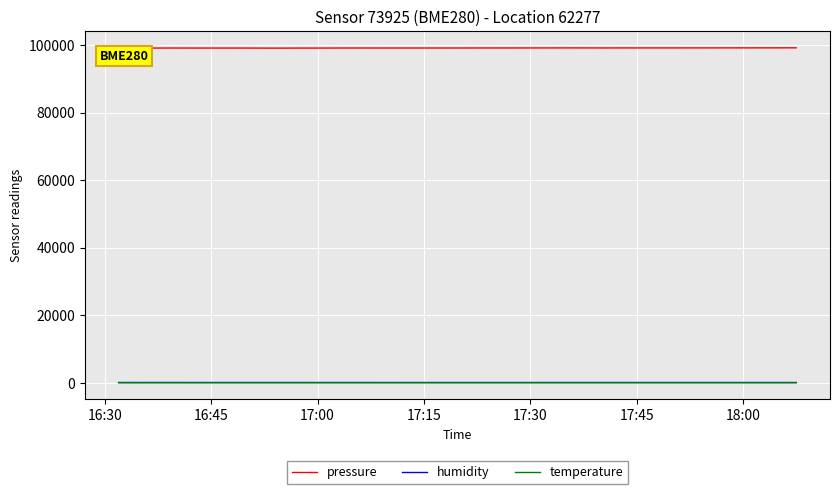

Which series has the widest spread of values?

pressure